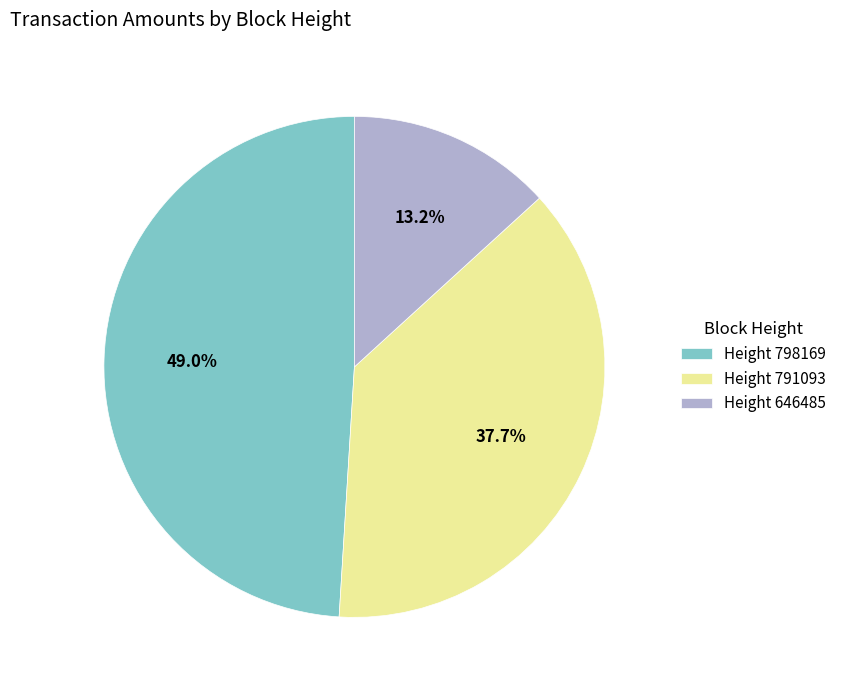

Does Height 791093 account for over 50% of the chart?

No